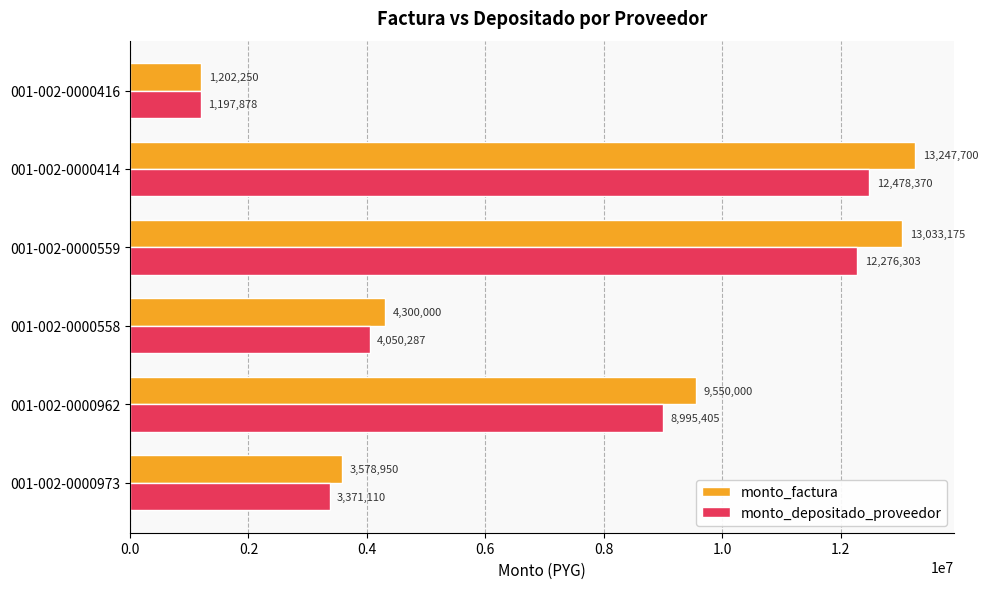

At which label does monto_depositado_proveedor reach its minimum?

001-002-0000416